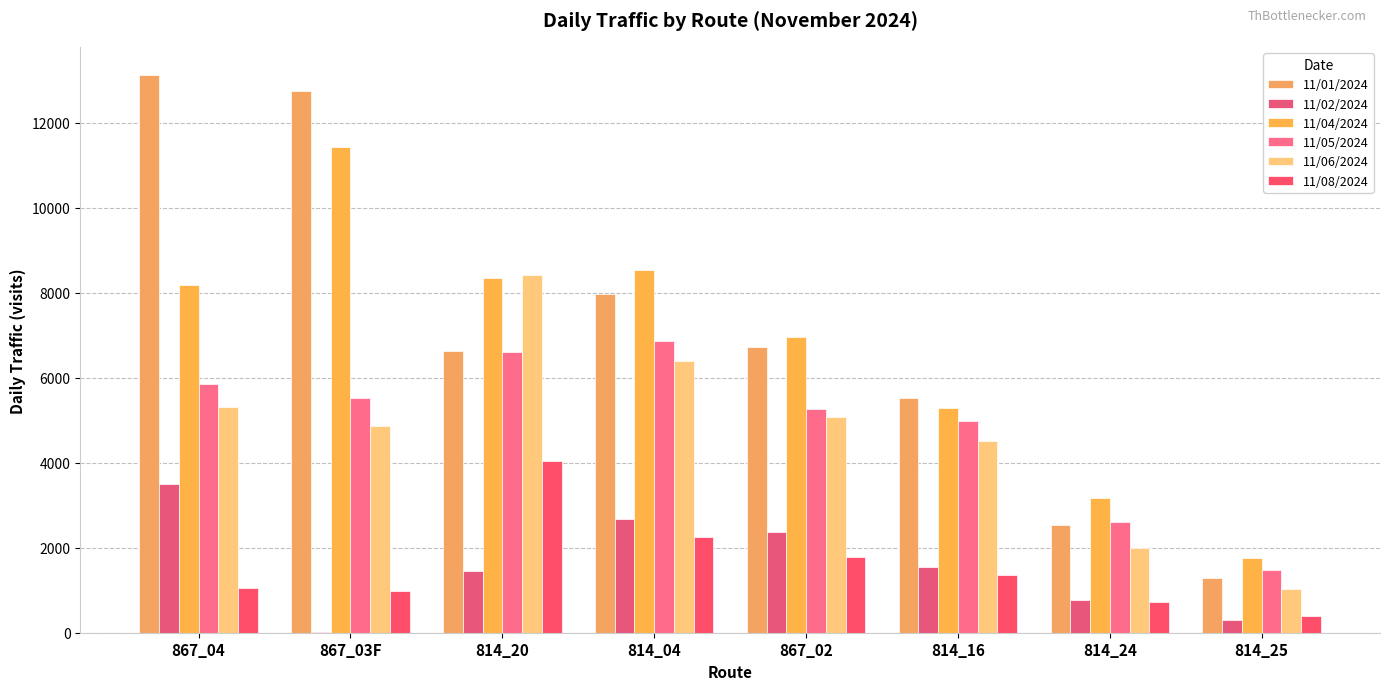

What is the difference between the highest and lowest values at 867_03F?

12735